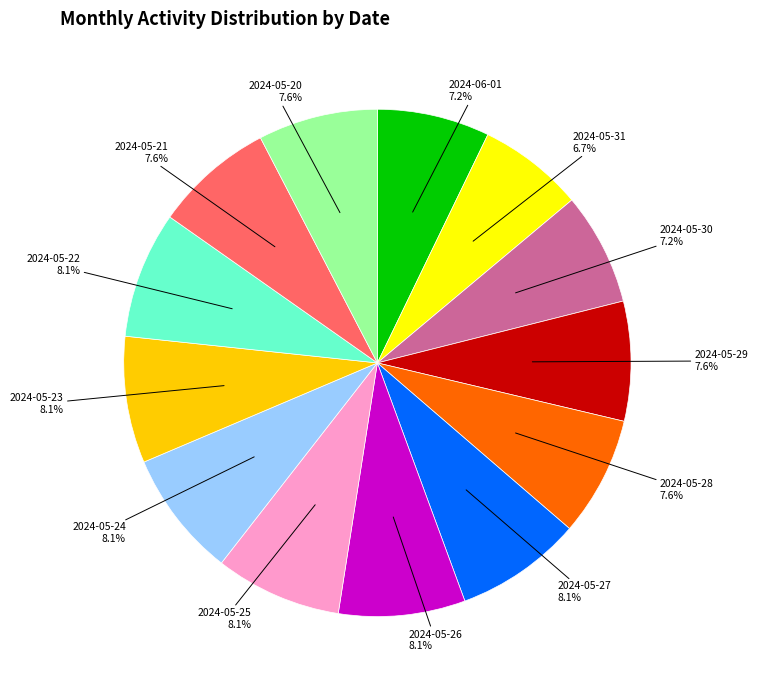

Is there any slice that represents more than half of the pie?

No